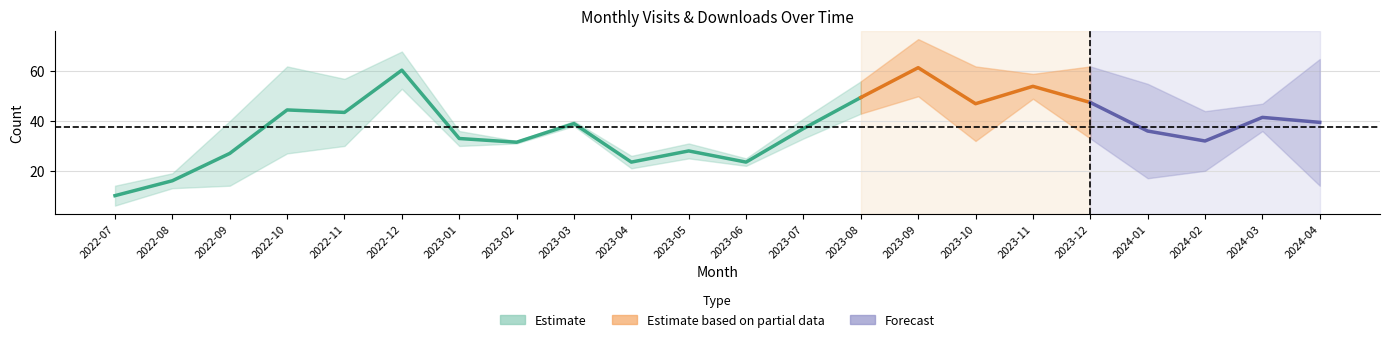

How many categories are shown in the chart?

22